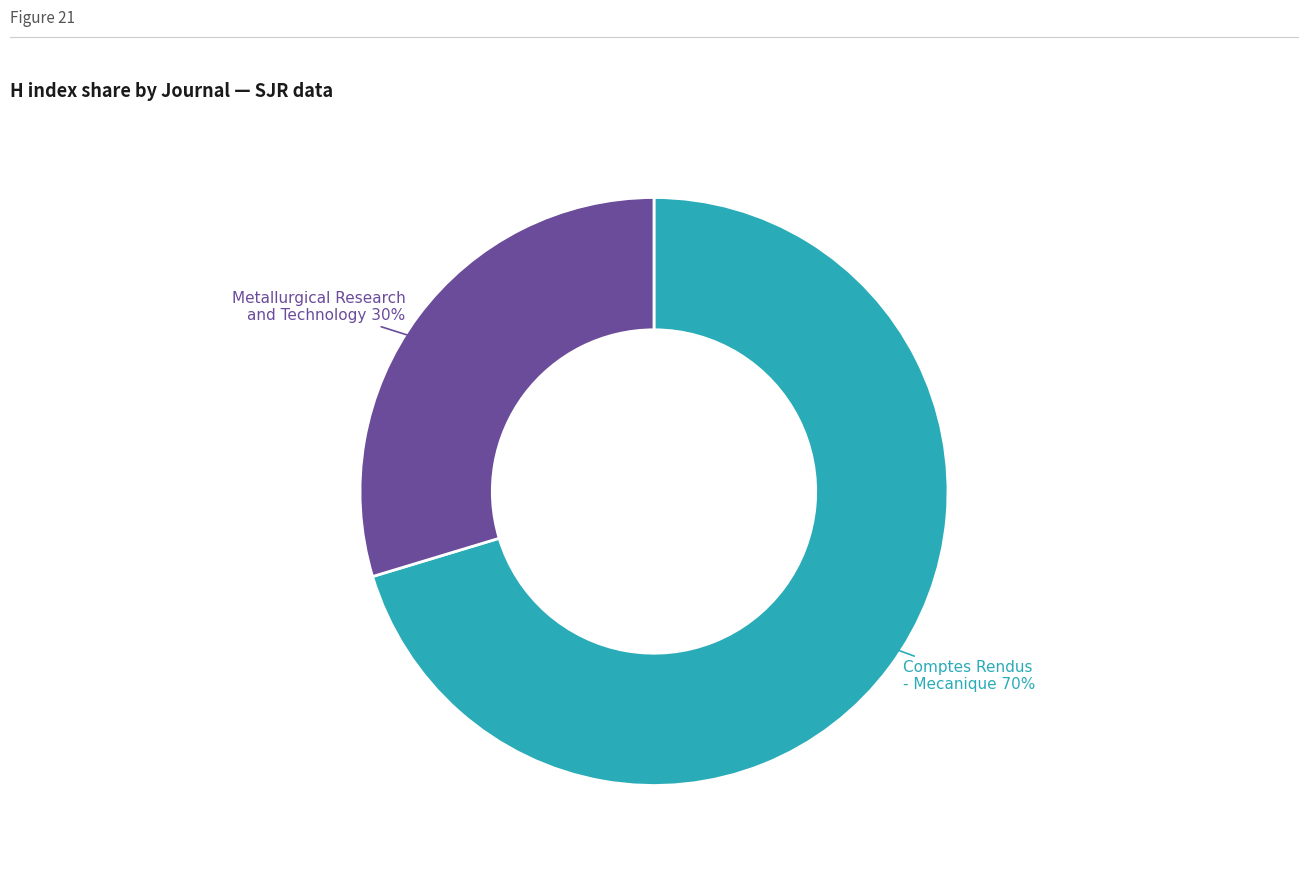

To the nearest percent, what is the average slice percentage?

50%